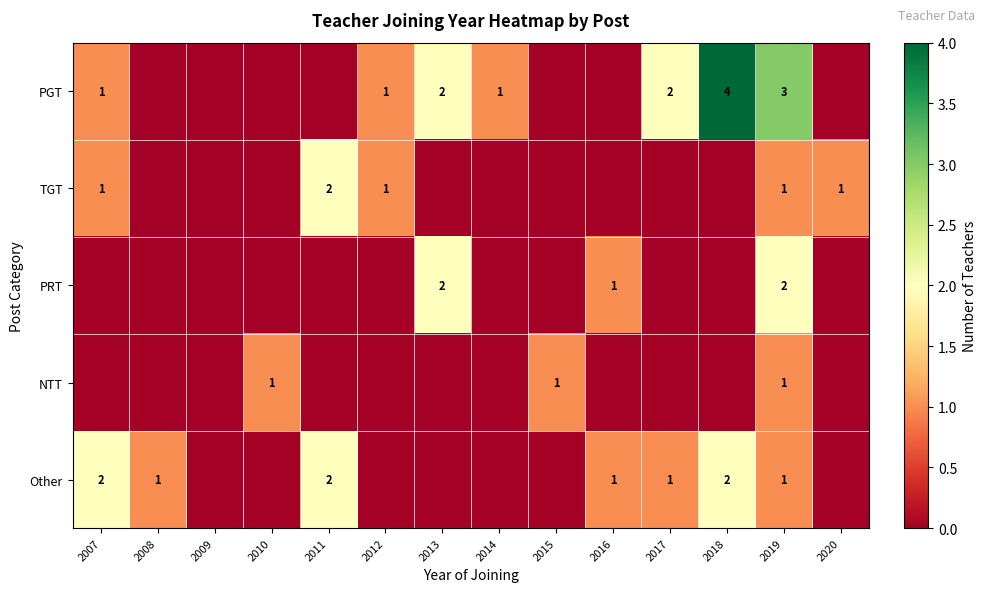

Is it true that NTT equals 1 at 2015?

True